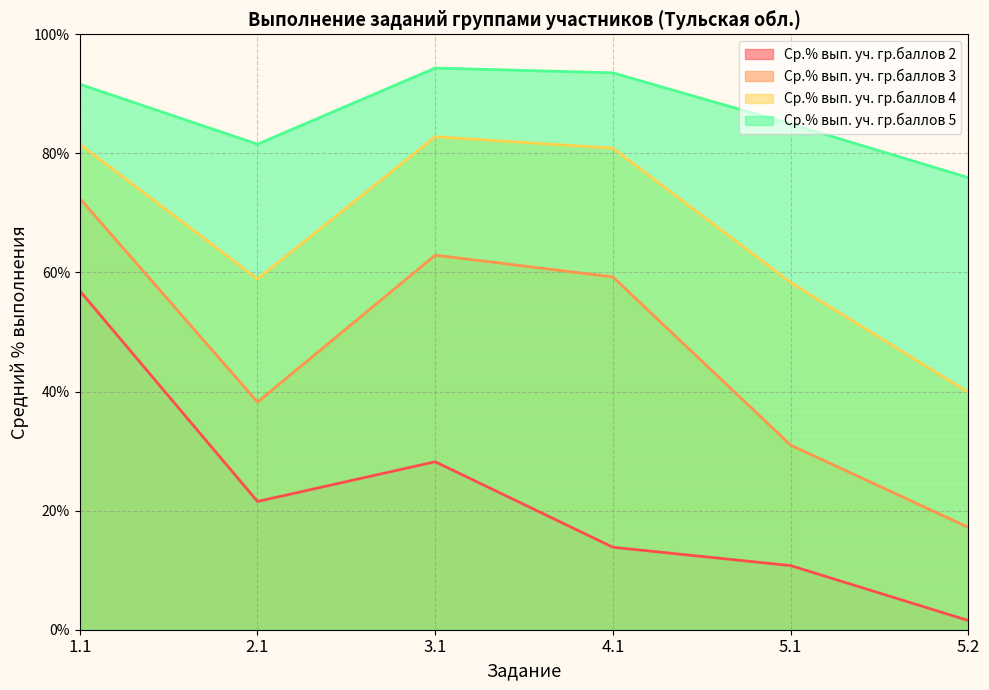

The Ср.% вып. уч. гр.баллов 3 series shows 72.5 at 1.1. True or false?

True